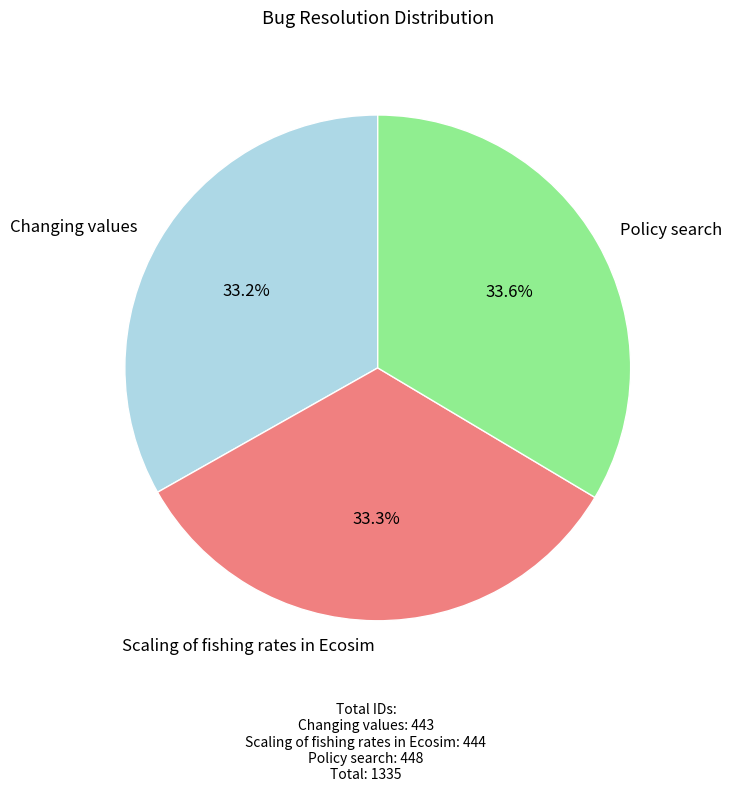

What is the ratio of the value at Scaling of fishing rates in Ecosim to the value at Changing values?

1.0